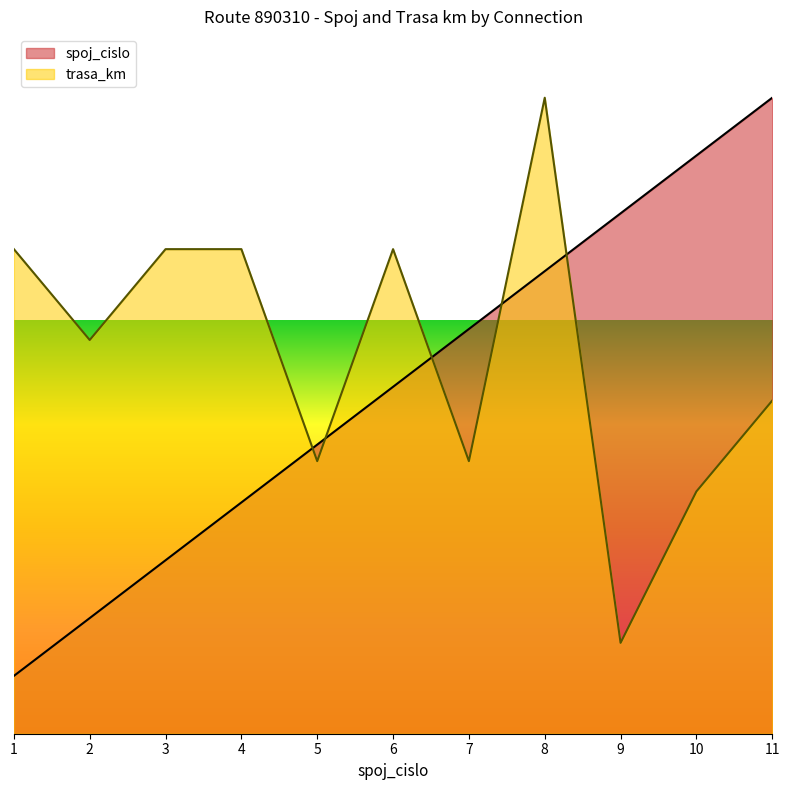

Which series has the widest spread of values?

spoj_cislo